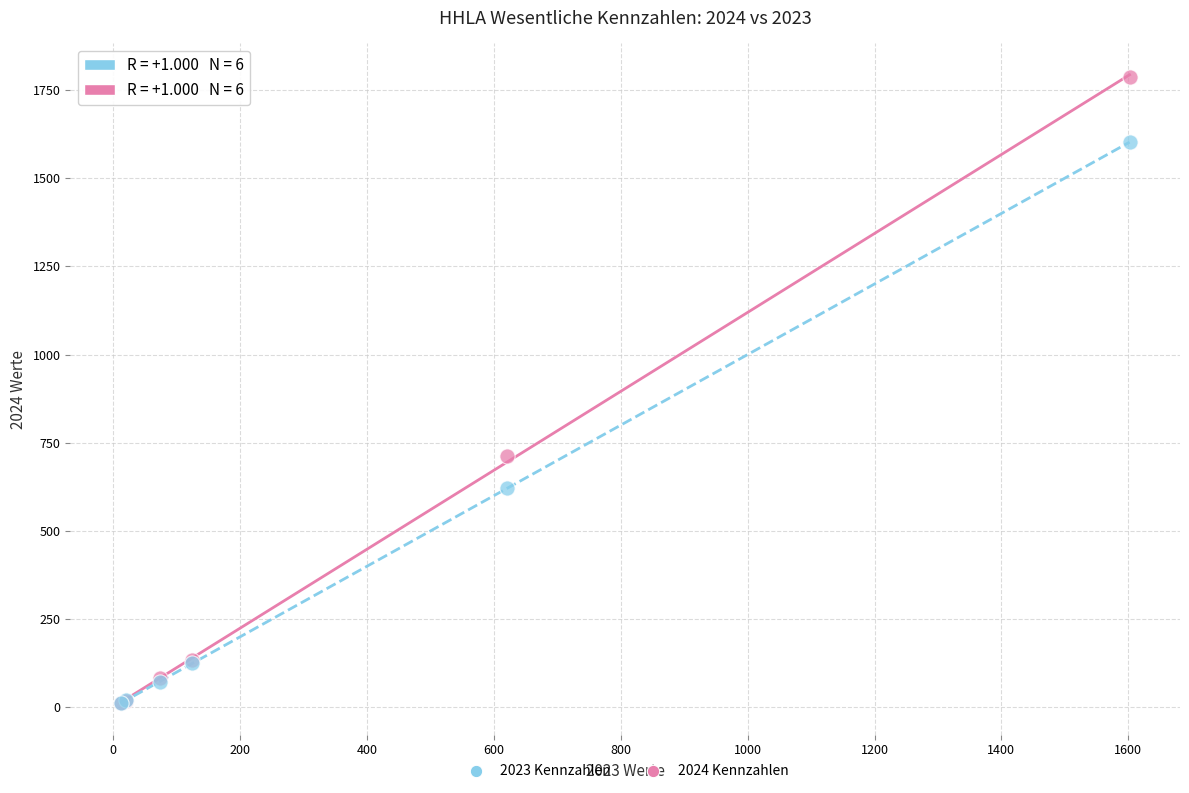

In the 2023 Kennzahlen series, what Y value is closest to 806?

620.5